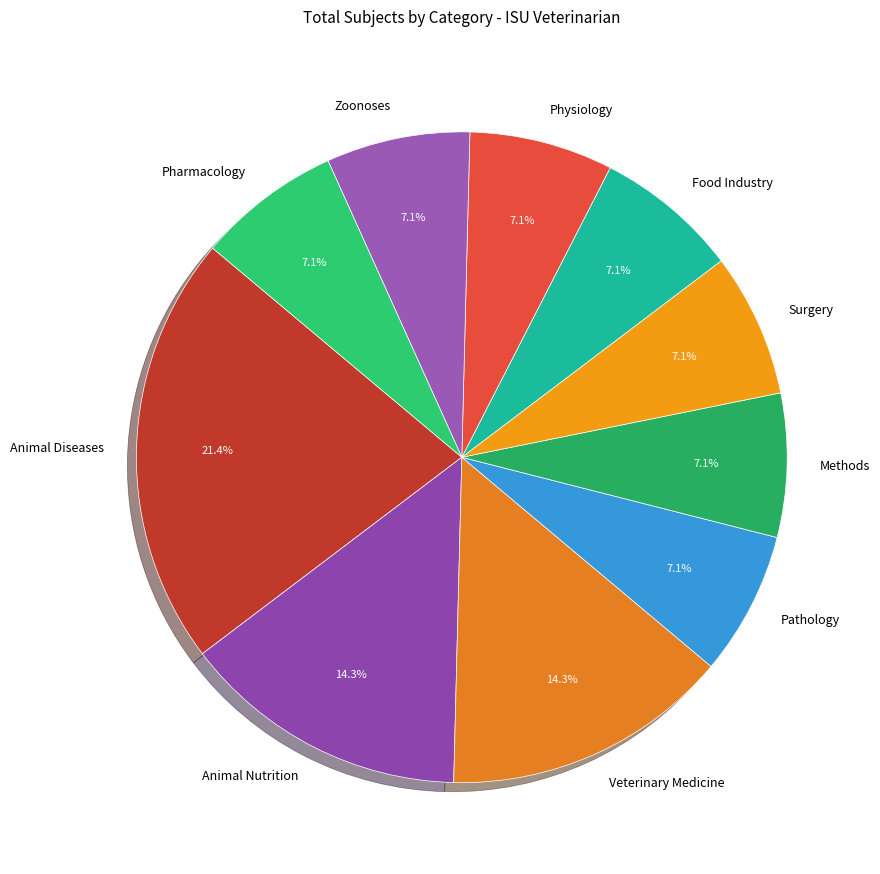

Which slice is the largest?

Animal Diseases